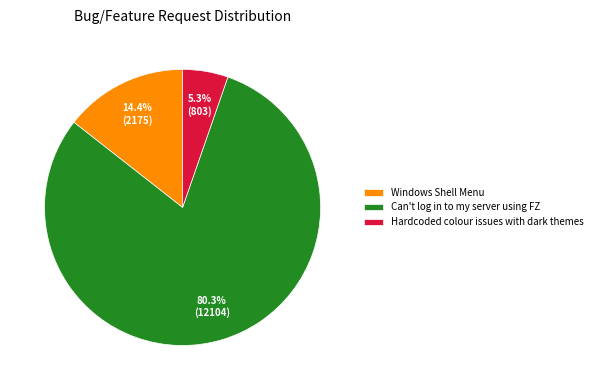

How many segments does this pie chart have?

3